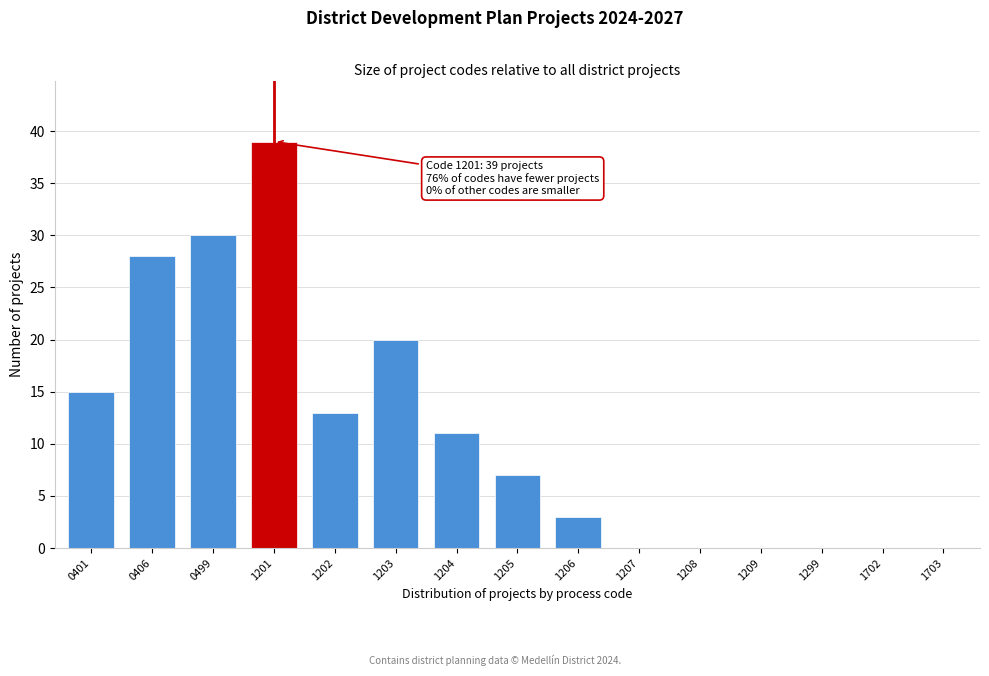

Reading left to right, transcribe all the data shown in this chart.

0401=15	0406=28	0499=30	1201=39	1202=13	1203=20	1204=11	1205=7	1206=3	1207=0	1208=0	1209=0	1299=0	1702=0	1703=0